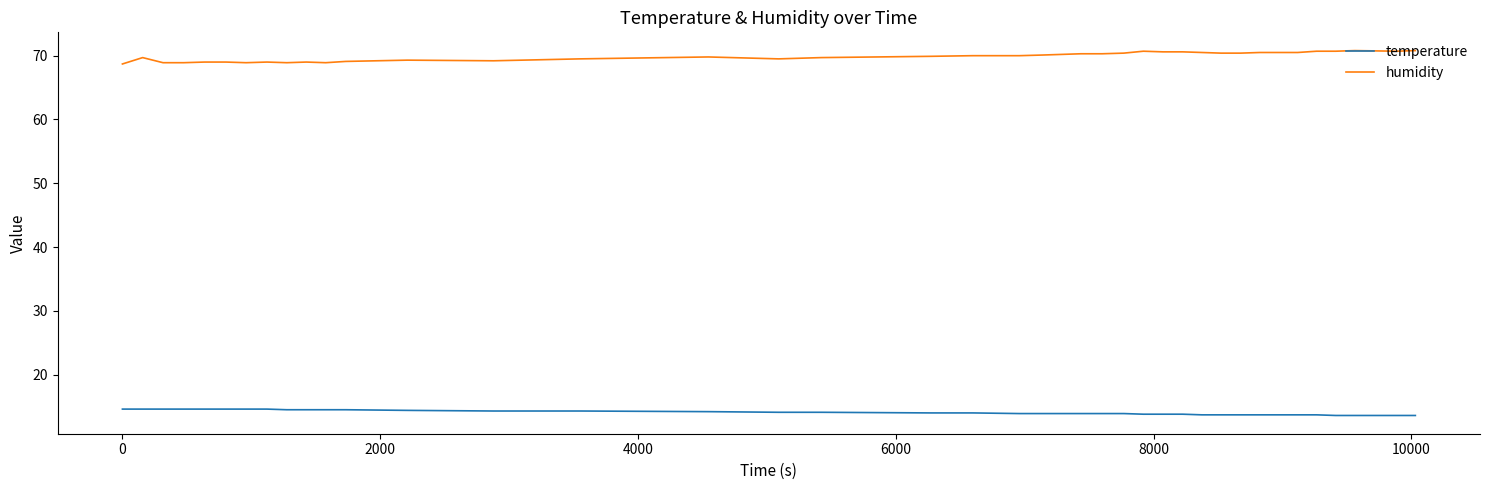

True or false: temperature and humidity cross at least once.

False